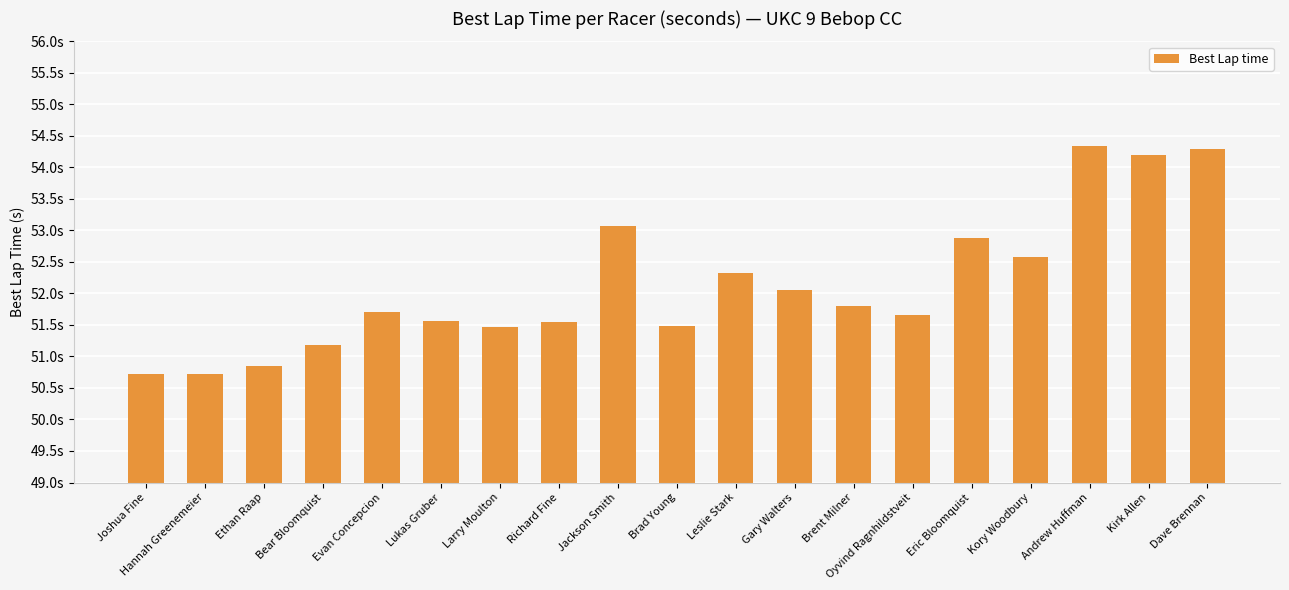

Approximately how many times larger is the value at Andrew Huffman compared to Evan Concepcion?

1.1